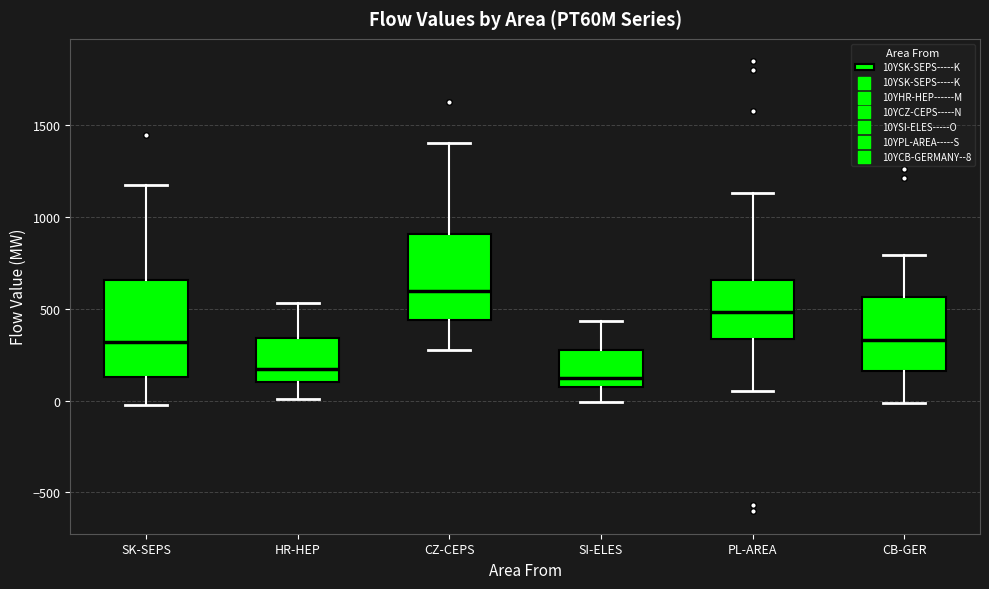

Comparing the boxes themselves (not the whiskers), which one is the tallest?

SK-SEPS